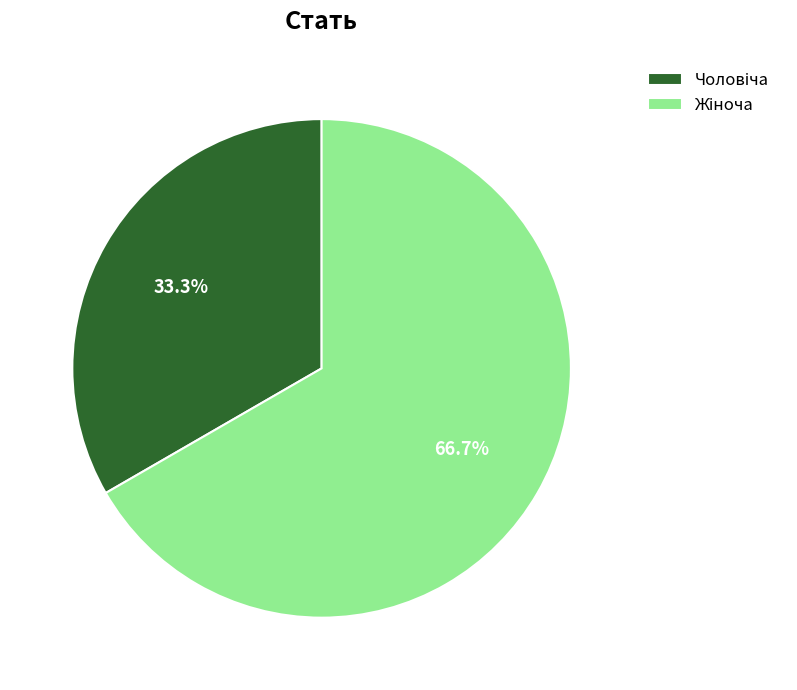

Is there a majority slice in this chart?

Yes